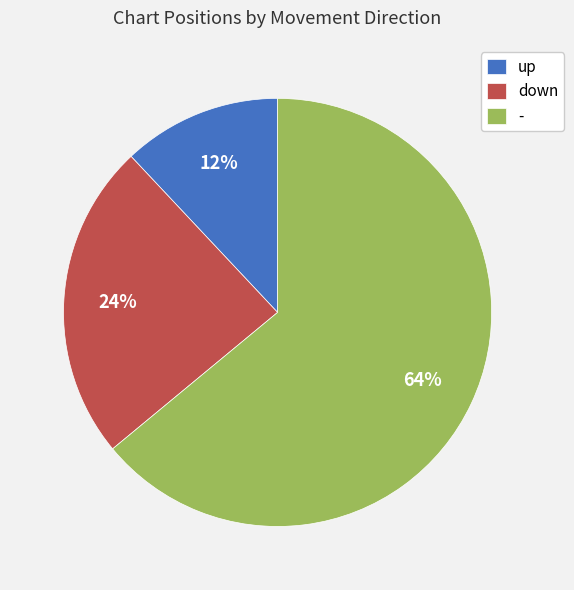

To the nearest percent, what percentage of the pie is up?

12%